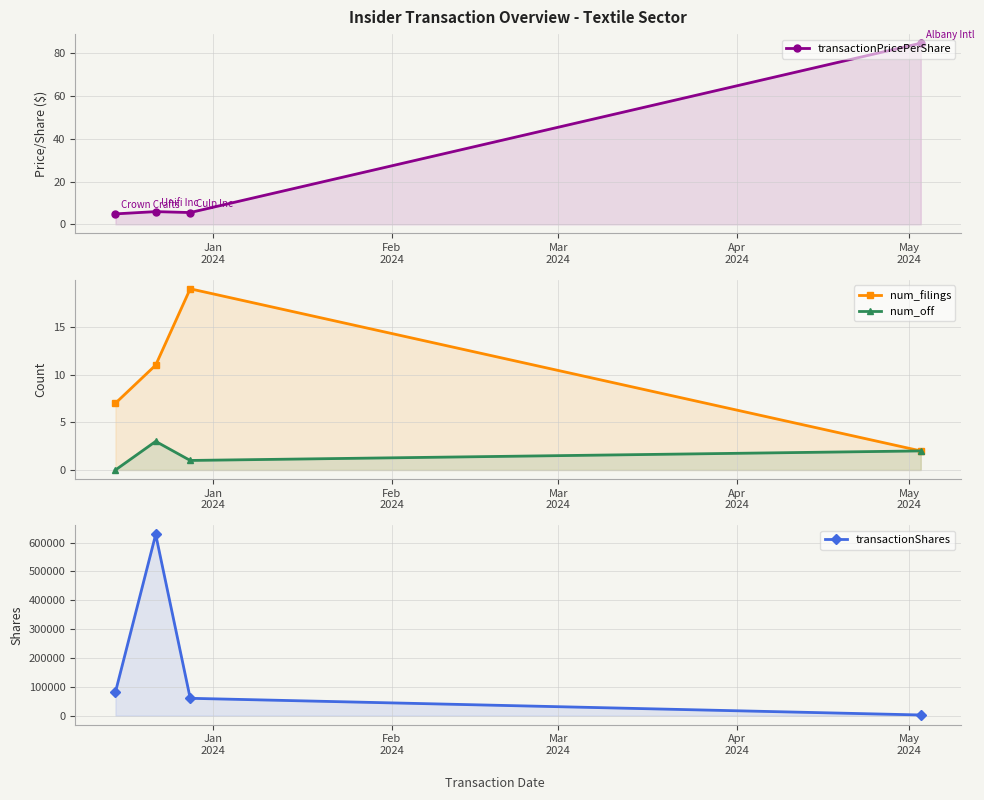

True or false: transactionShares has more than 0 points higher than both neighbors.

True